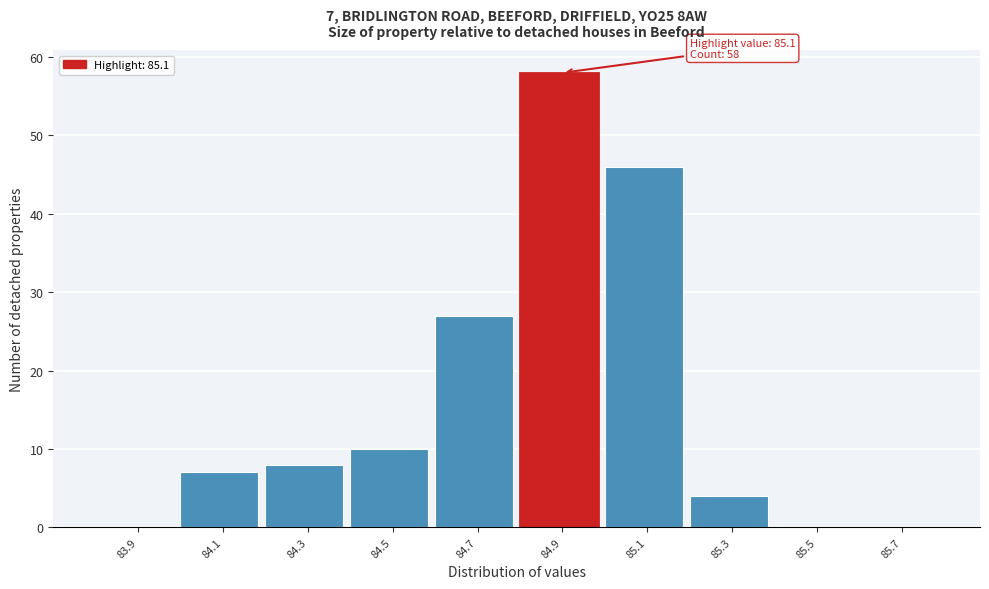

Reading right to left, transcribe all the data shown in this chart.

85.7=0	85.5=0	85.3=4	85.1=46	84.9=58	84.7=27	84.5=10	84.3=8	84.1=7	83.9=0